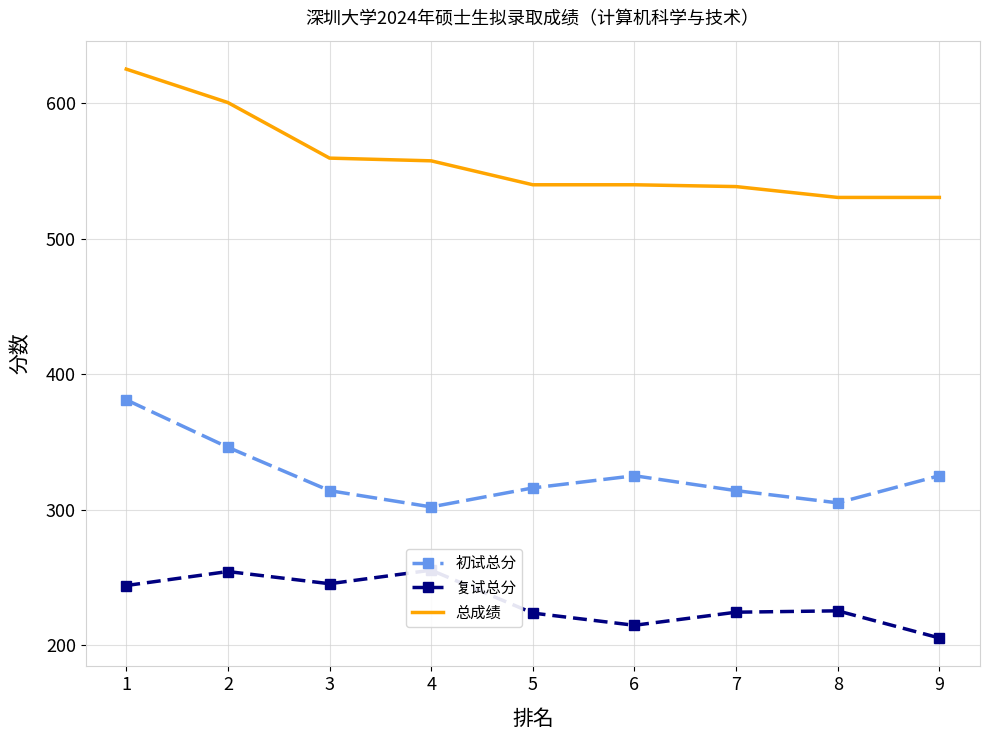

What is the sum of all 复试总分 values?

2092.3